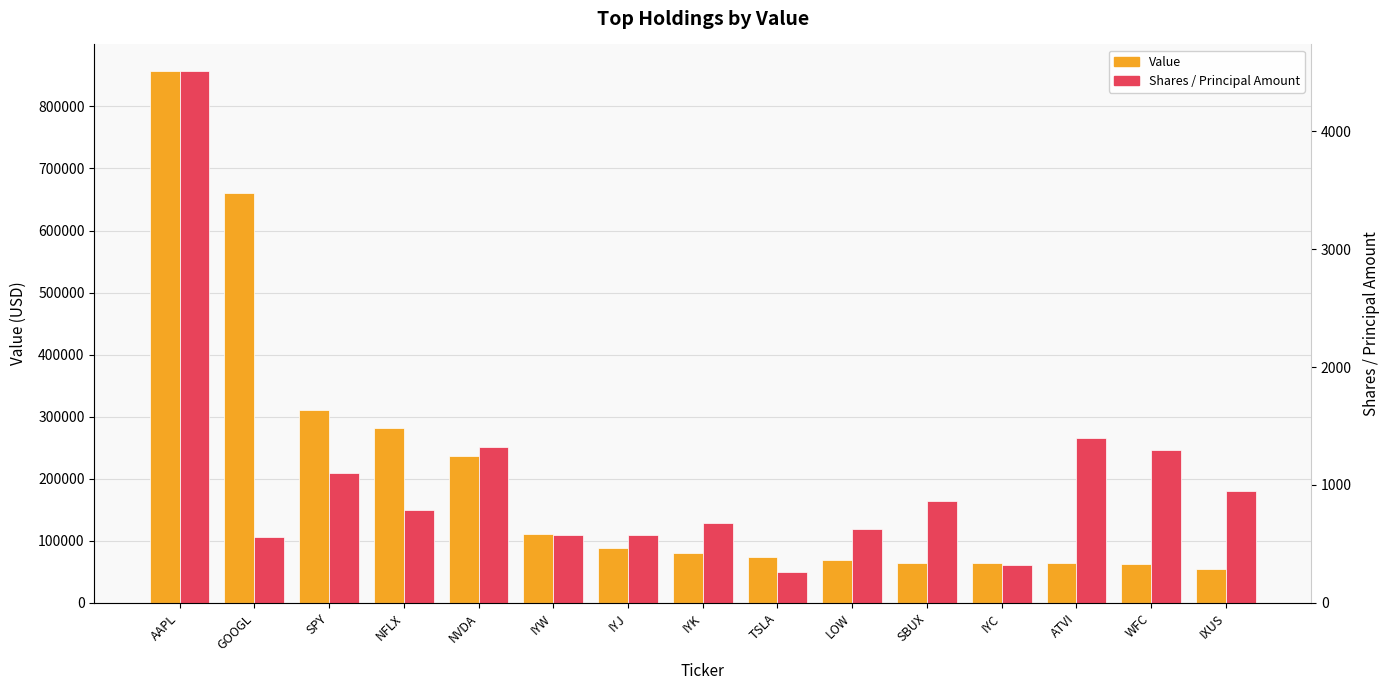

Count the number of categories in the chart.

15